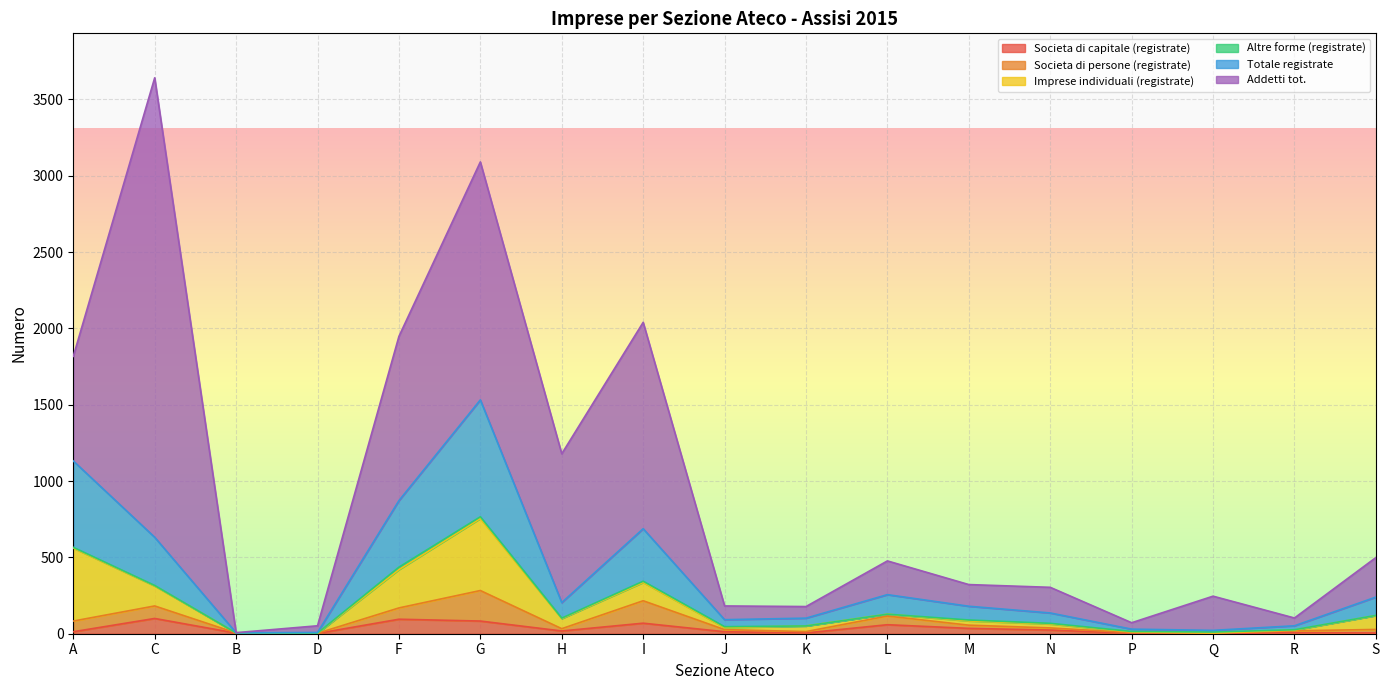

Reading left to right, transcribe all the data shown in this chart.

Societa di capitale (registrate): A=13	C=100	B=4	D=2	F=95	G=83	H=18	I=69	J=13	K=5	L=59	M=35	N=24	P=3	Q=1	R=7	S=5
Societa di persone (registrate): A=70	C=82	B=1	D=1	F=74	G=200	H=15	I=147	J=14	K=9	L=57	M=21	N=14	P=4	Q=3	R=12	S=23
Imprese individuali (registrate): A=478	C=131	B=0	D=0	F=251	G=472	H=66	I=120	J=13	K=37	L=12	M=28	N=26	P=5	Q=1	R=5	S=91
Altre forme (registrate): A=5	C=3	B=0	D=1	F=16	G=11	H=3	I=8	J=6	K=0	L=0	M=6	N=4	P=3	Q=6	R=2	S=1
Totale registrate: A=566	C=316	B=1	D=4	F=436	G=766	H=102	I=344	J=46	K=51	L=128	M=90	N=68	P=15	Q=11	R=26	S=120
Addetti tot.: A=685	C=3010	B=1	D=44	F=1076	G=1559	H=975	I=1352	J=90	K=76	L=221	M=142	N=168	P=42	Q=224	R=51	S=259